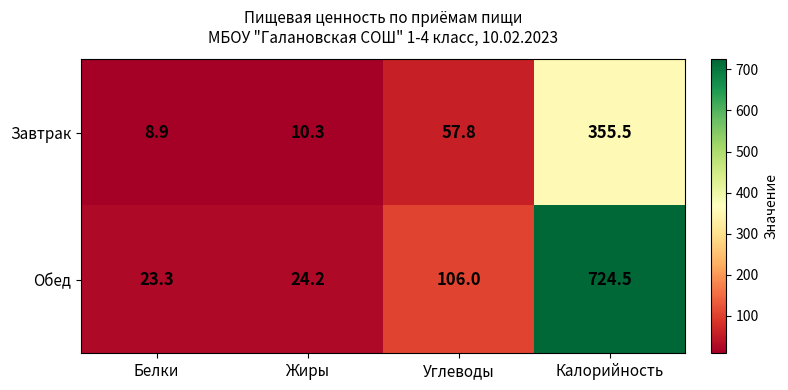

What is the difference between the maximum and minimum values in the Завтрак series?

346.6